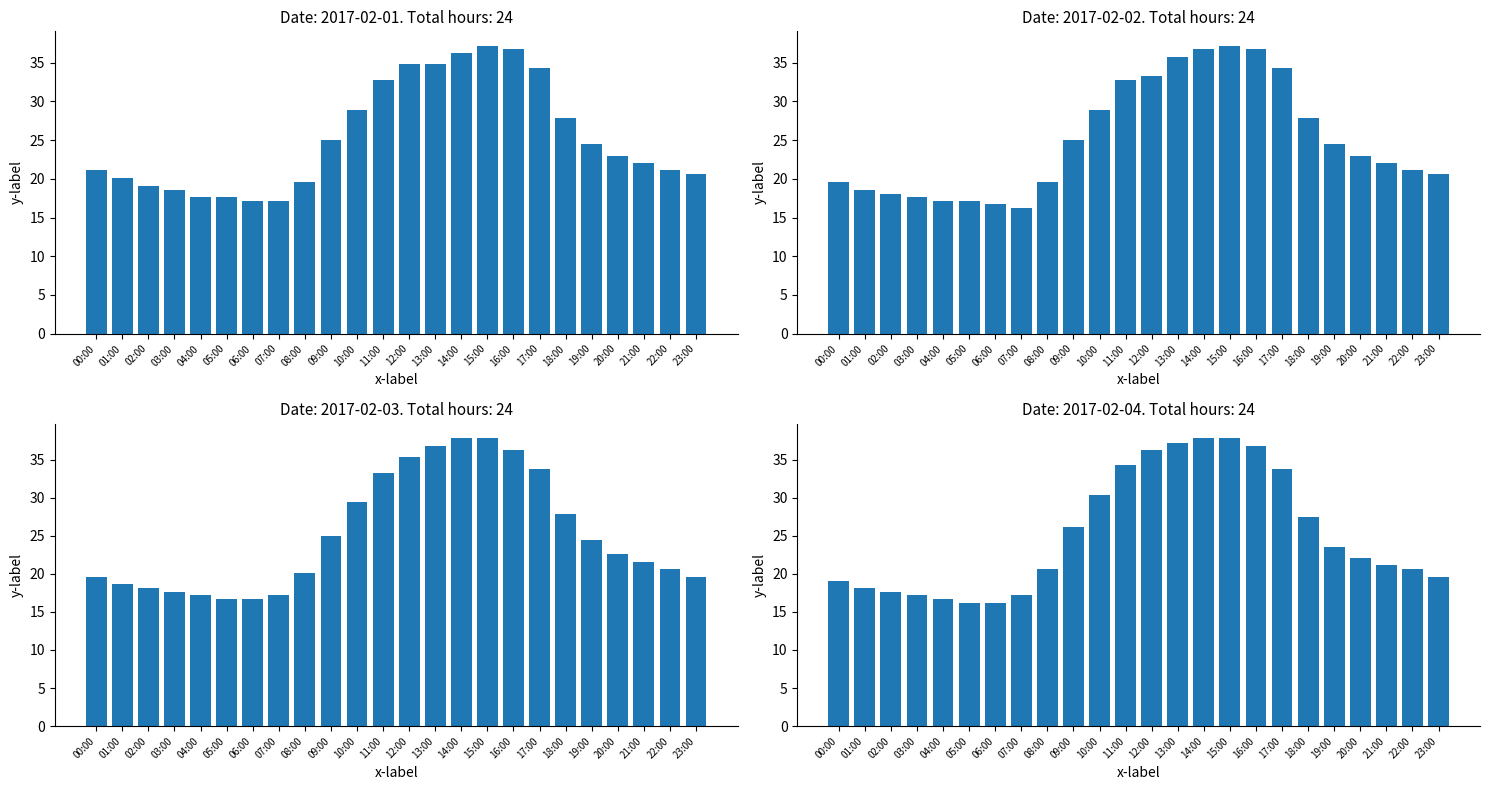

What is the approximate value at 11:00?

34.3